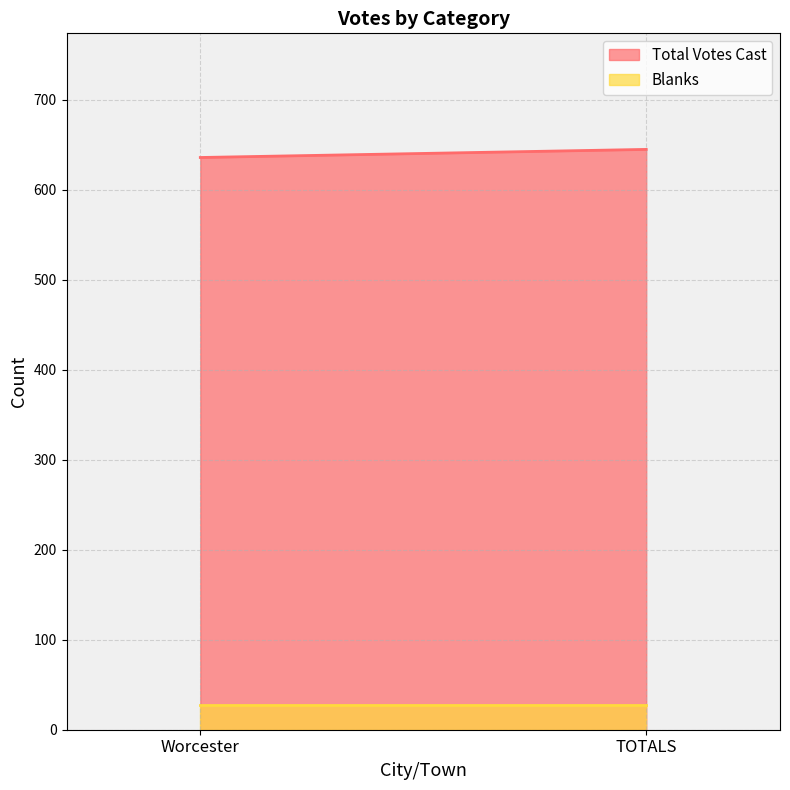

What is the label of the 2nd point from the left?

TOTALS